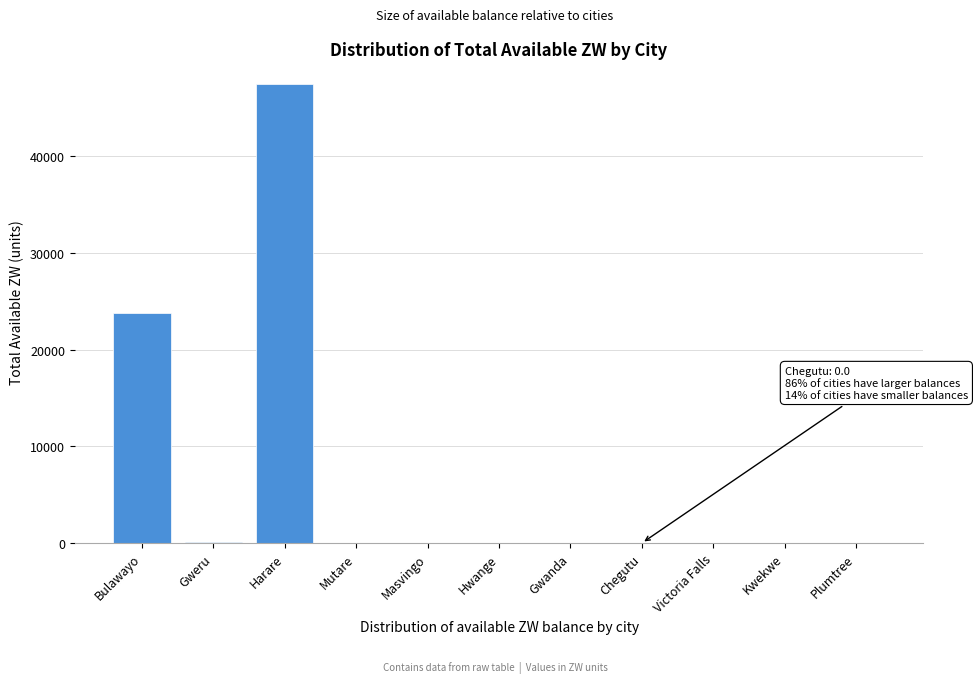

What is the greatest value displayed?

47550.8